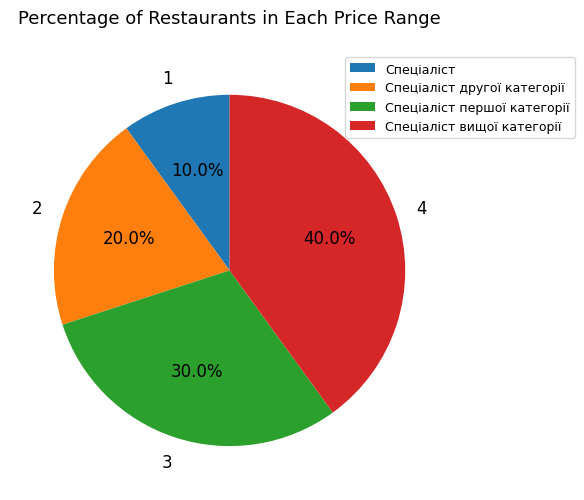

How many slices are in this pie chart?

4